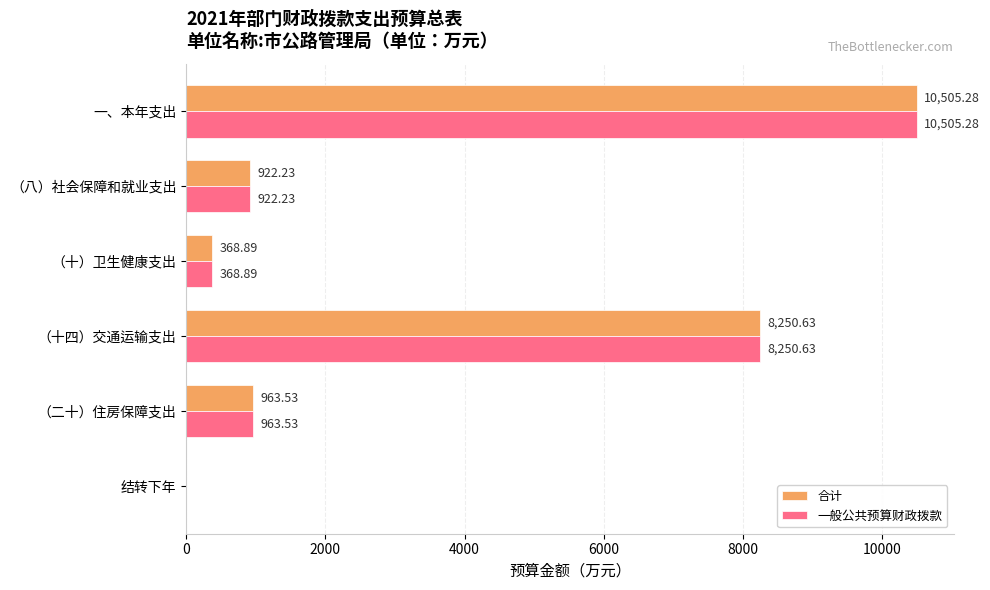

What is the maximum value shown in the chart?

10505.3